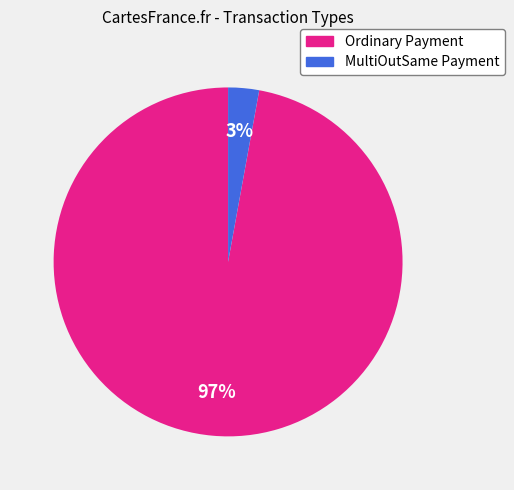

Does MultiOutSame Payment account for over 50% of the chart?

No